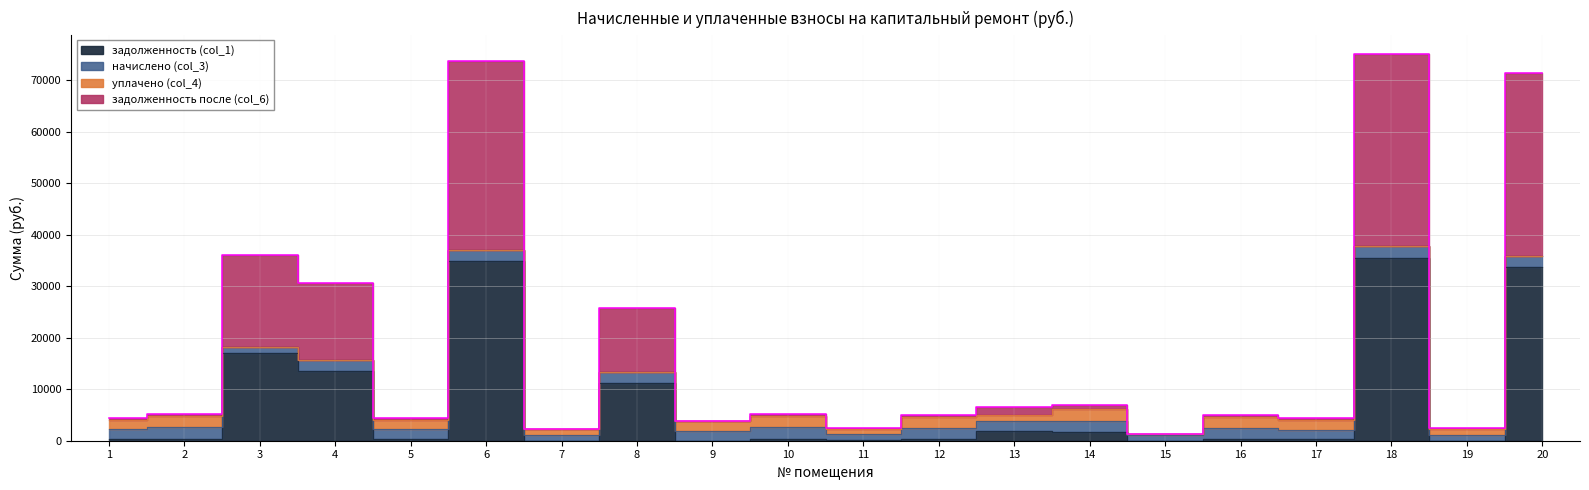

True or false: задолженность после (col_6) and задолженность (col_1) intersect in this chart.

False